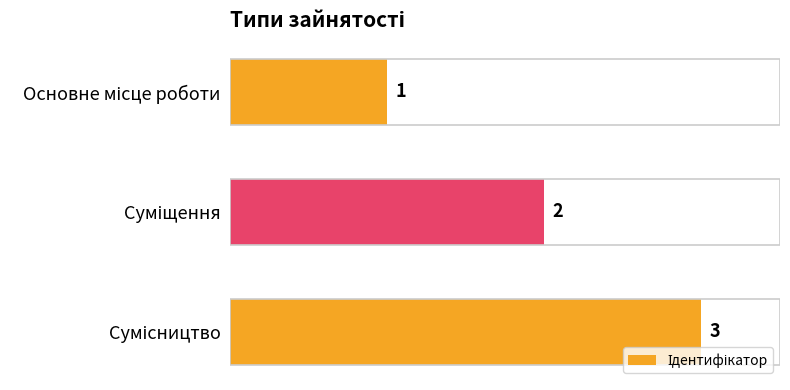

How many values are between 1 and 3?

3